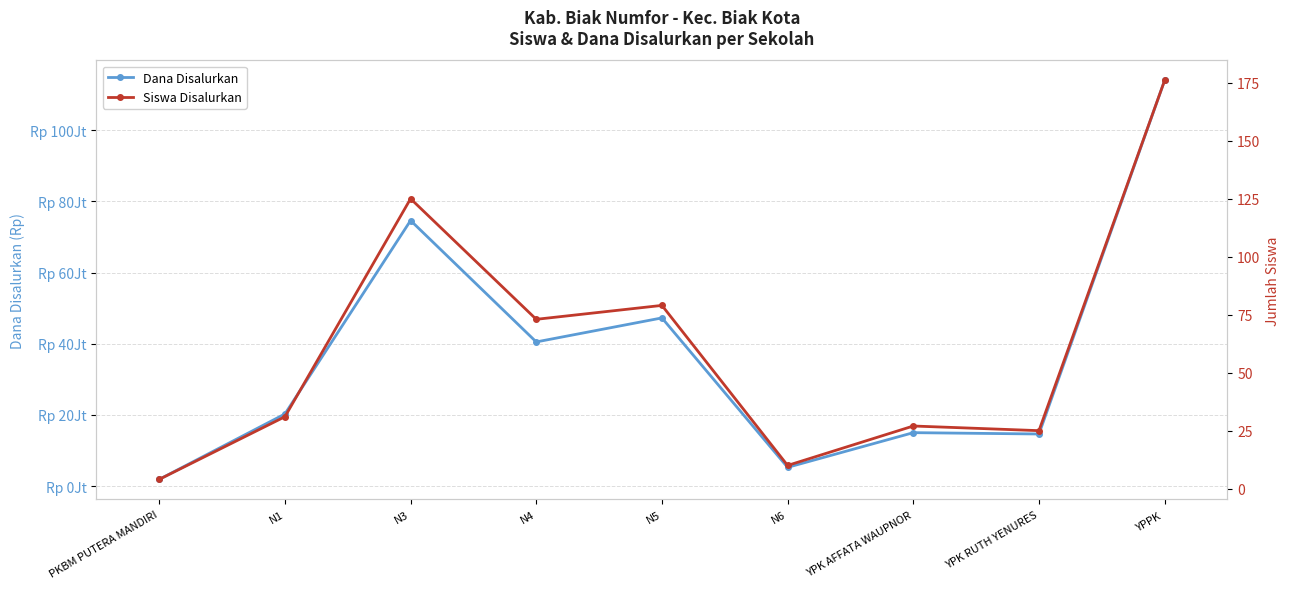

At which label does Siswa Disalurkan first exceed 31?

N3